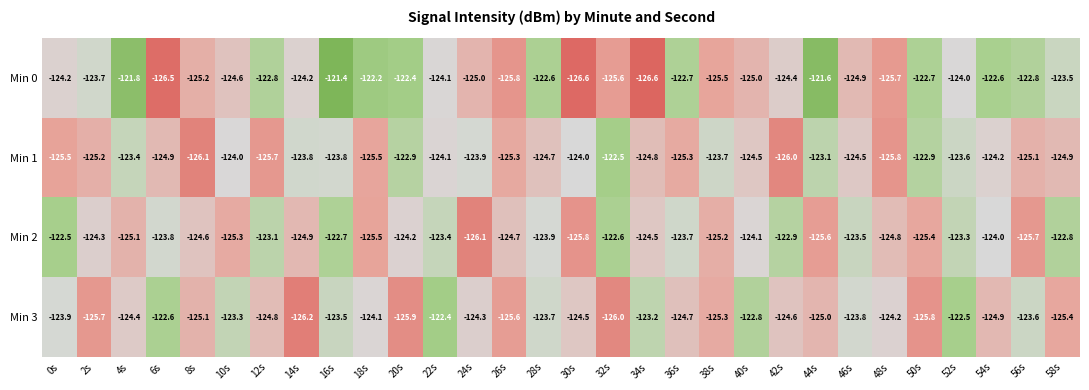

What value does the Min 3 series have at 30s?

-124.5